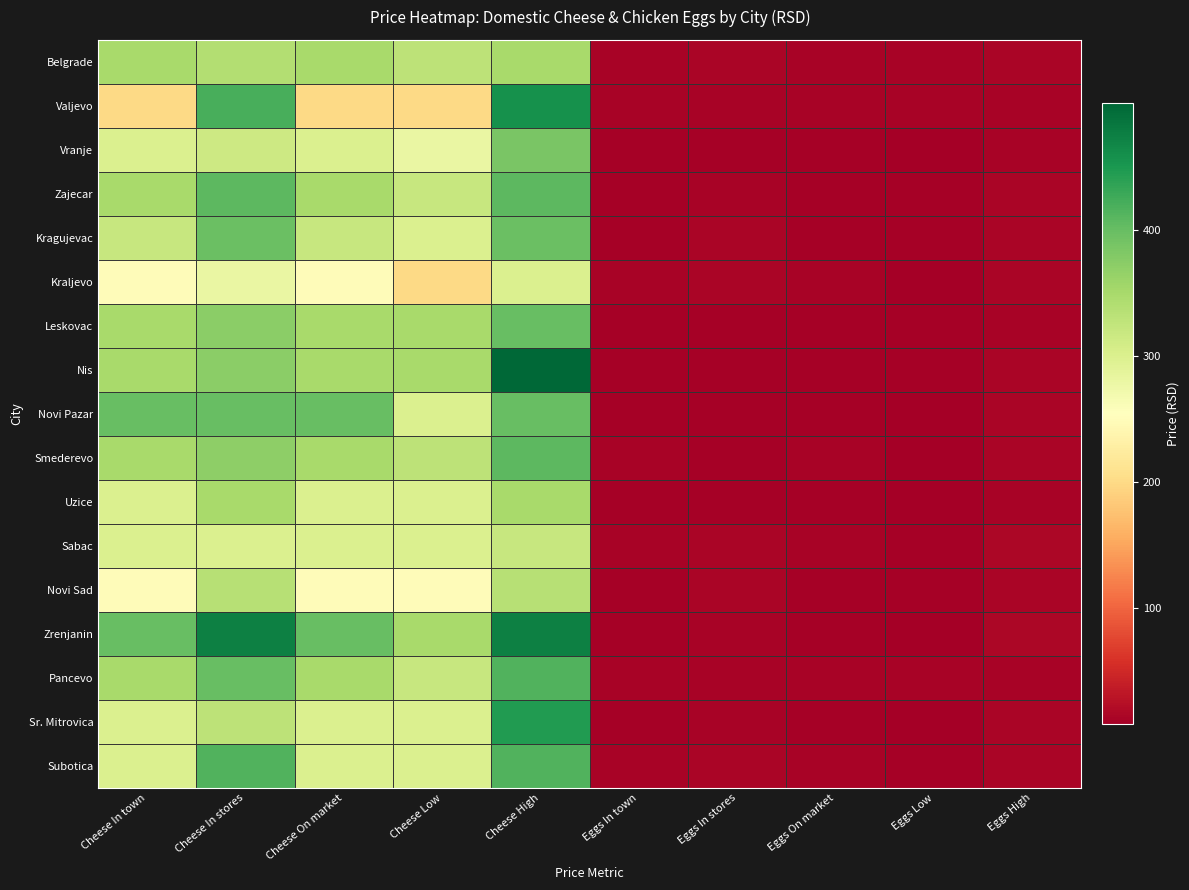

At how many categories does at least one series exceed 267?

5